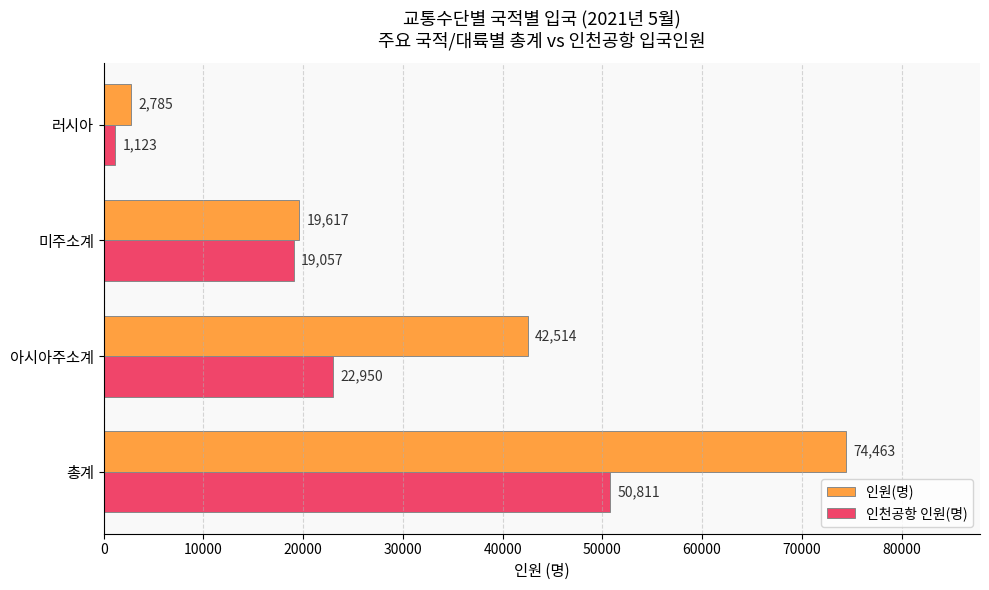

Count the 인원(명) values in the range 19617 to 74463.

3